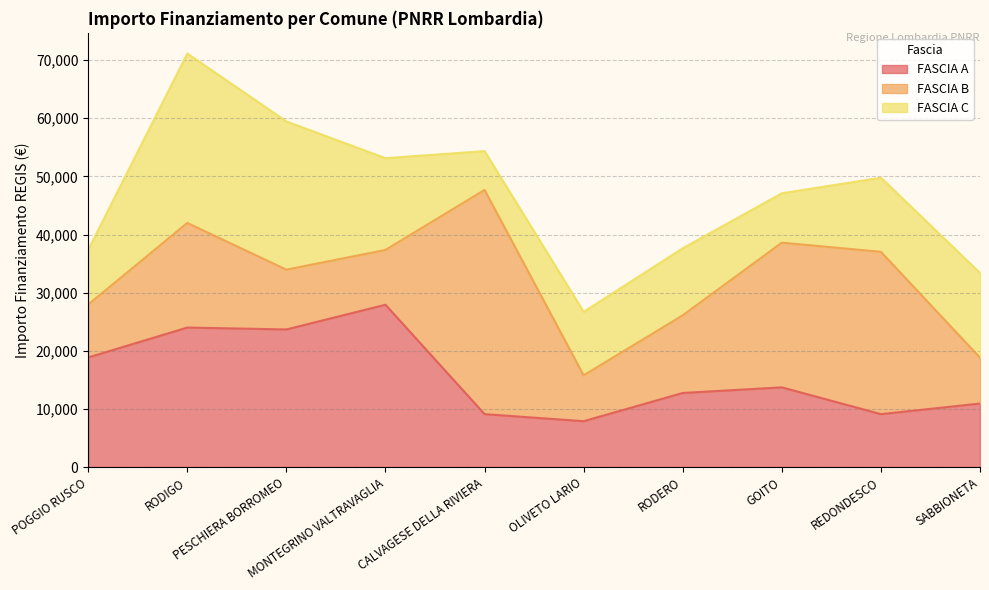

What is the value of the FASCIA A point at the 2nd from the left?

23996